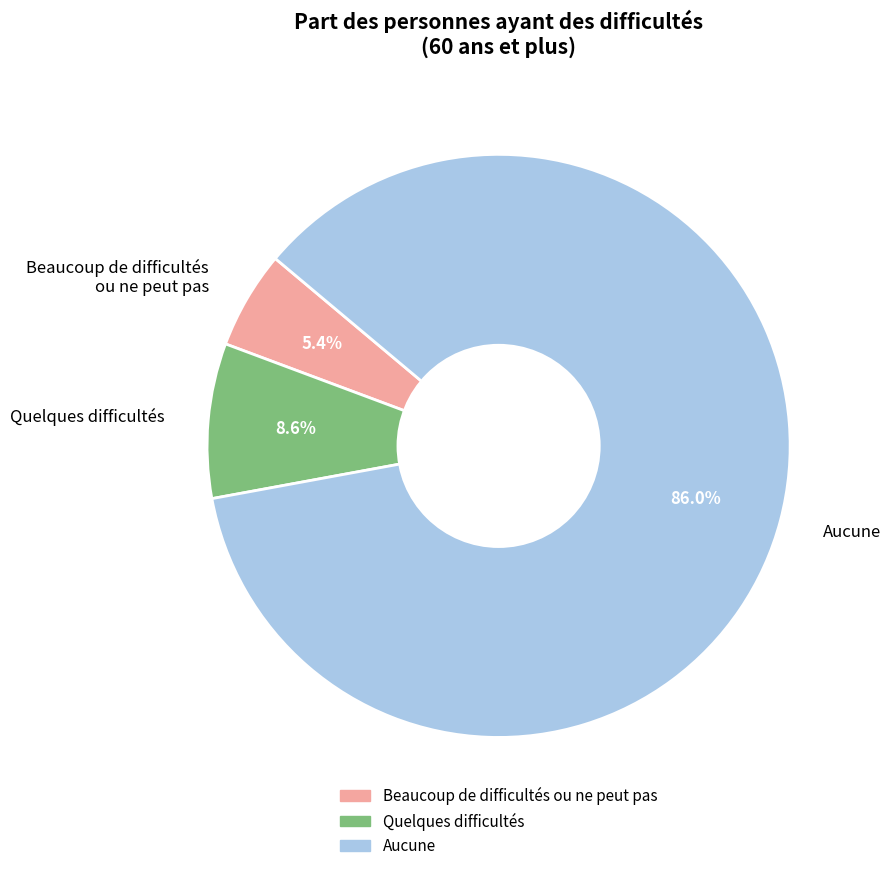

What percentage do Beaucoup de difficultés ou ne peut pas and Aucune together represent?

91.4%